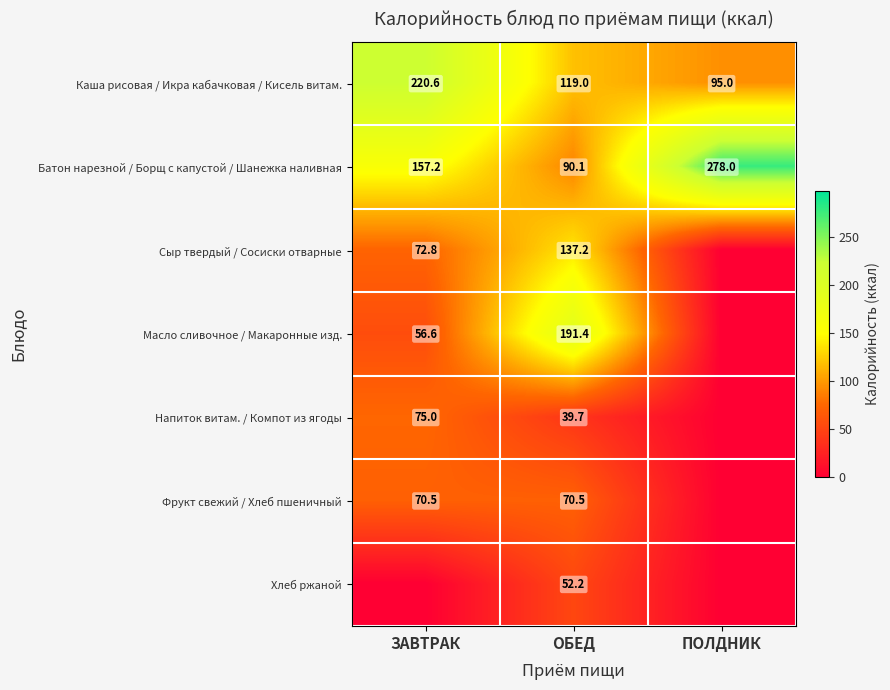

What is the lowest value of the Каша рисовая / Икра кабачковая / Кисель витам. series?

95.0